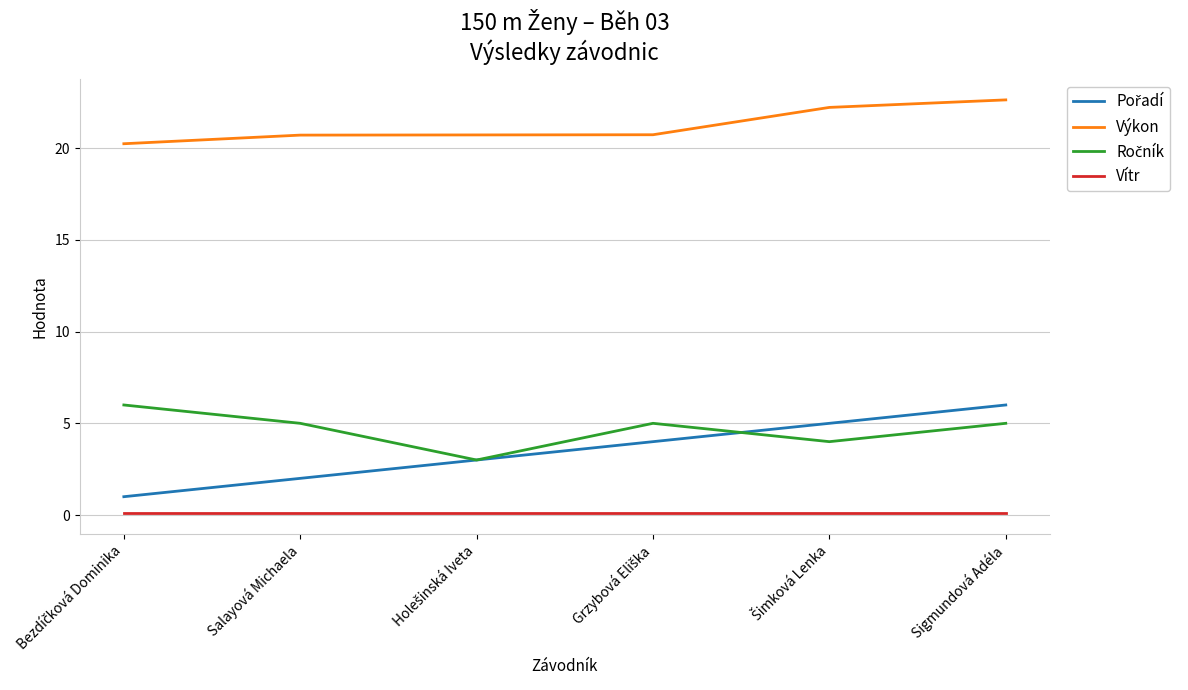

Which series has the largest total across all categories?

Výkon